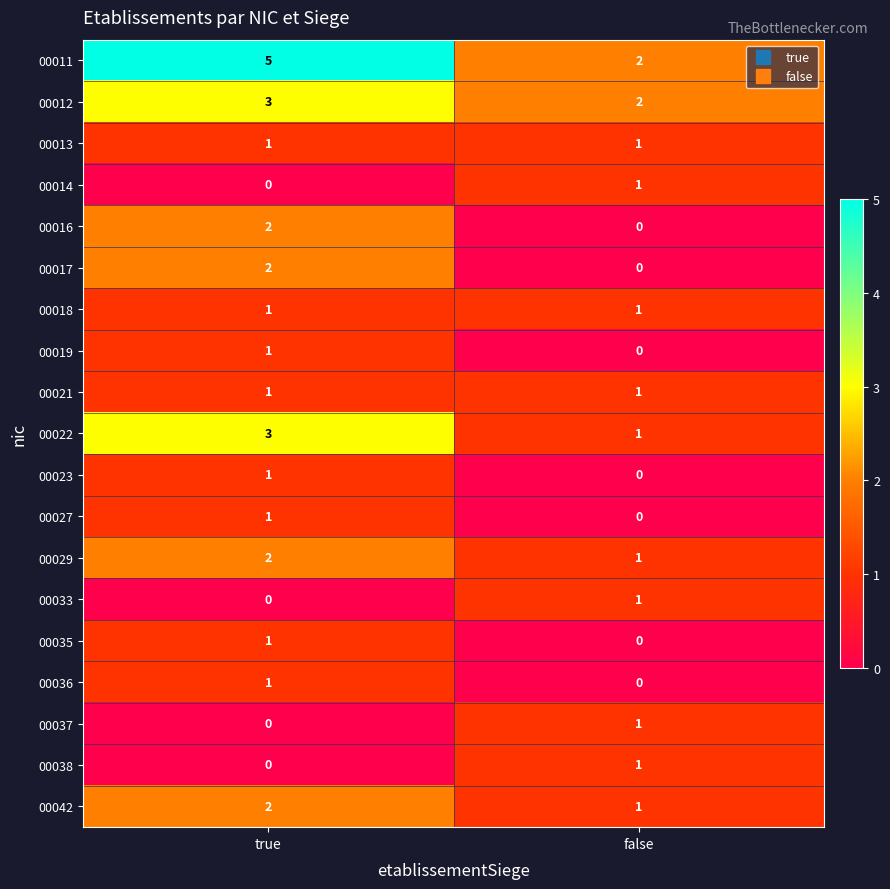

Between true and false, which series saw the biggest shift?

00011